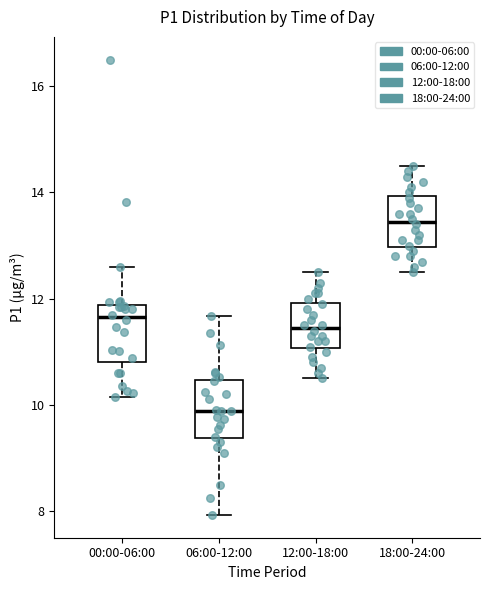

Reading left to right, transcribe this box plot: for each box, give where its median line is, the range the box spans, and where its two whiskers end, as read against the y-axis. The values are not printed on the chart, so give them approximately, as read against the axis.

00:00-06:00: median 11.6, box 10.8 to 11.8, whiskers 10.2 to 12.6
06:00-12:00: median 9.8, box 9.4 to 10.4, whiskers 8.0 to 11.6
12:00-18:00: median 11.4, box 11.0 to 12.0, whiskers 10.6 to 12.6
18:00-24:00: median 13.4, box 13.0 to 14.0, whiskers 12.6 to 14.6